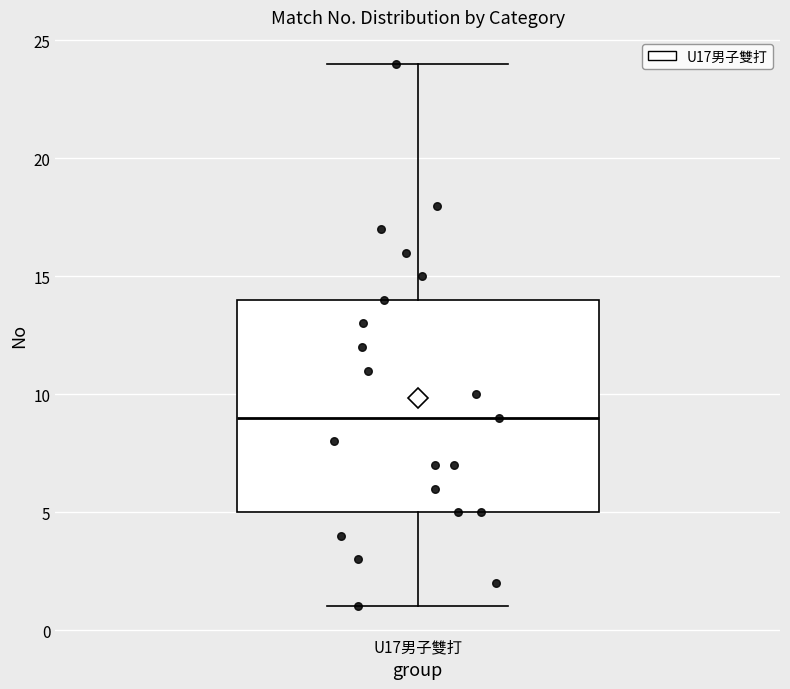

Where does the upper whisker of the box for U17男子雙打 end on the y-axis? The values are not printed on the chart, so give them approximately, as read against the axis.

24